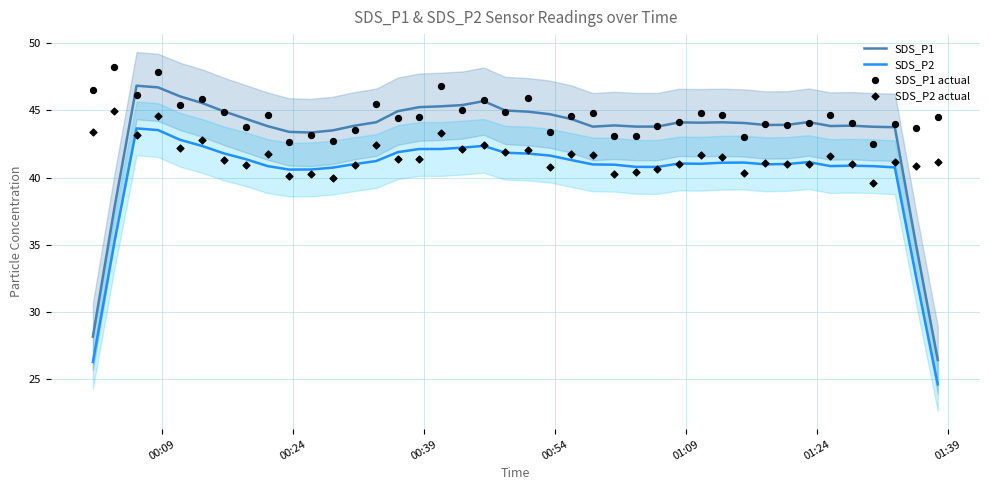

Which series reaches the minimum Y coordinate?

SDS_P2